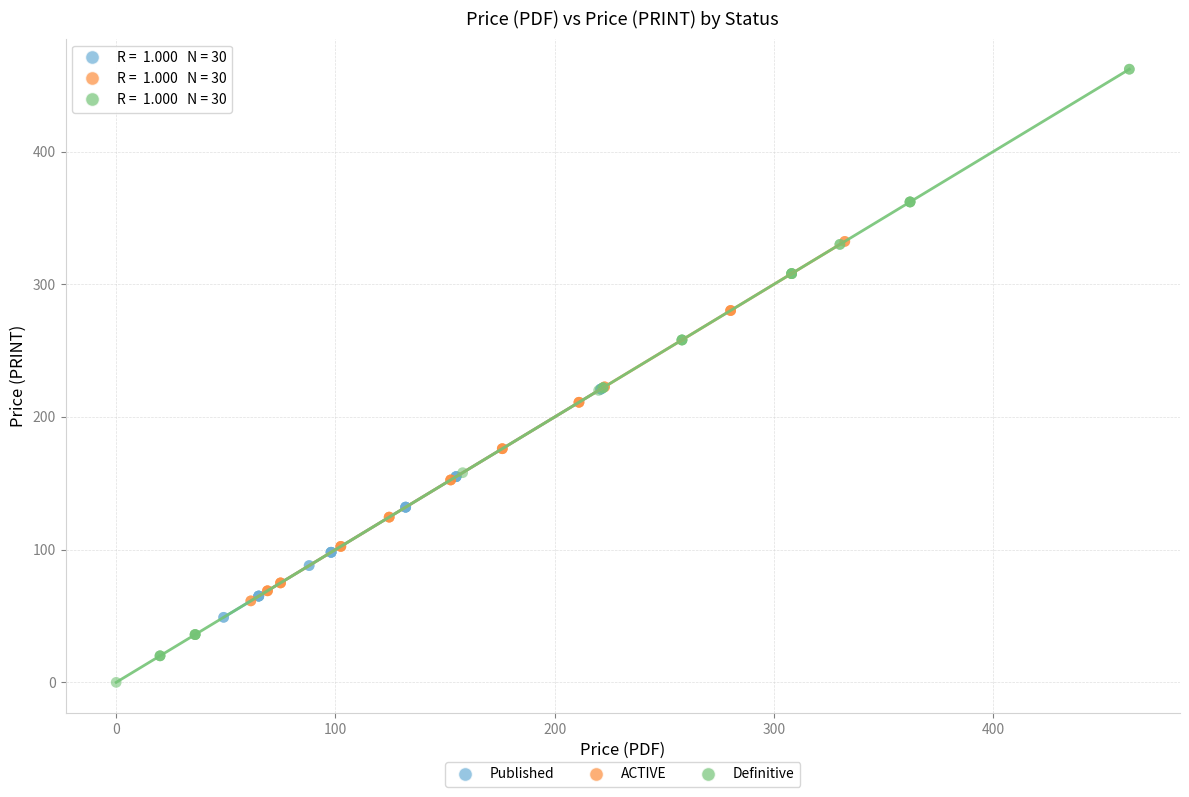

Which series contains the lowest Y value?

Definitive